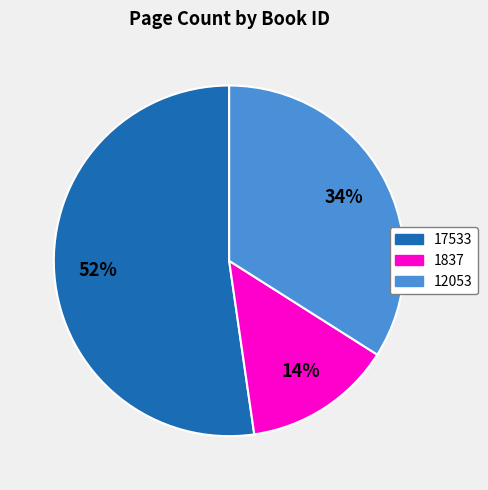

Count the number of slices in the pie.

3